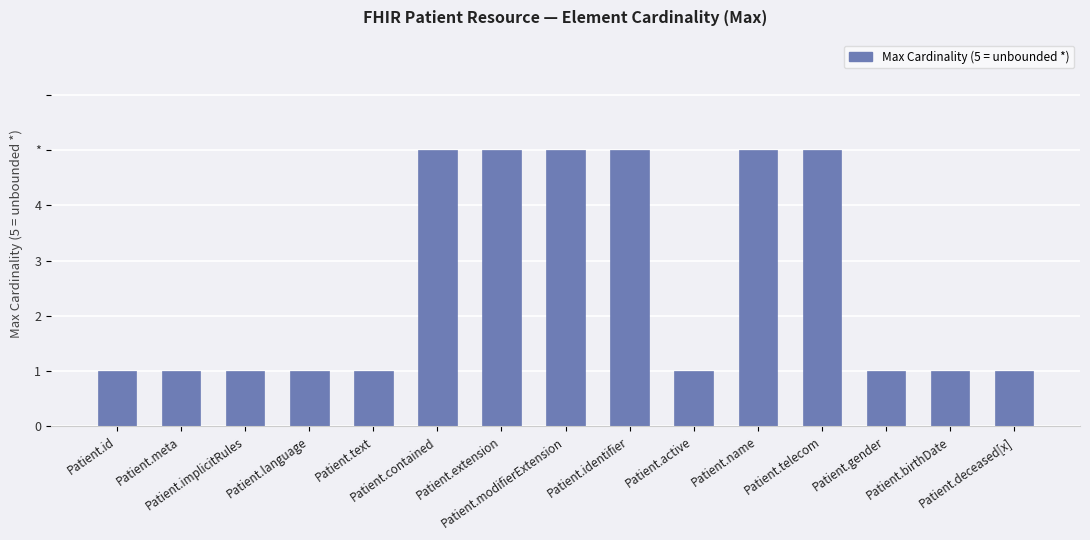

What position from the left is Patient.meta?

2